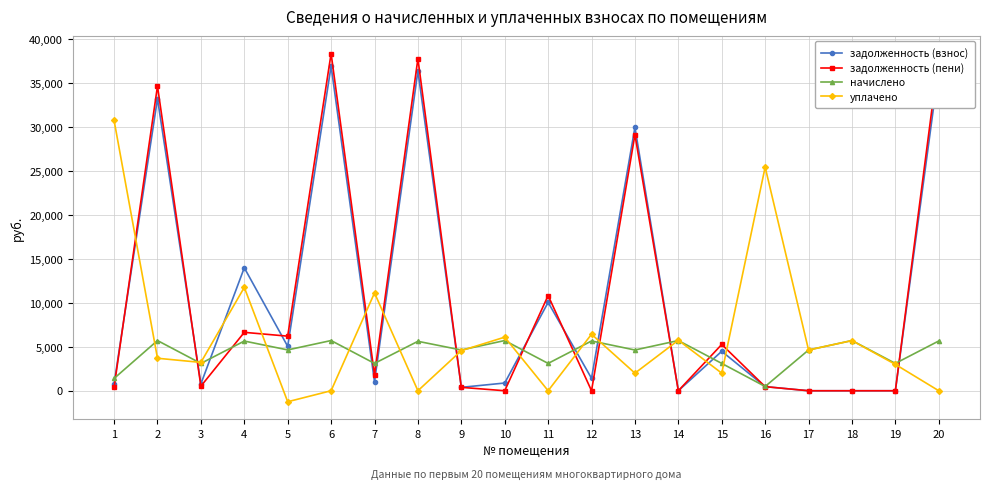

At which label does уплачено first exceed 4564?

1